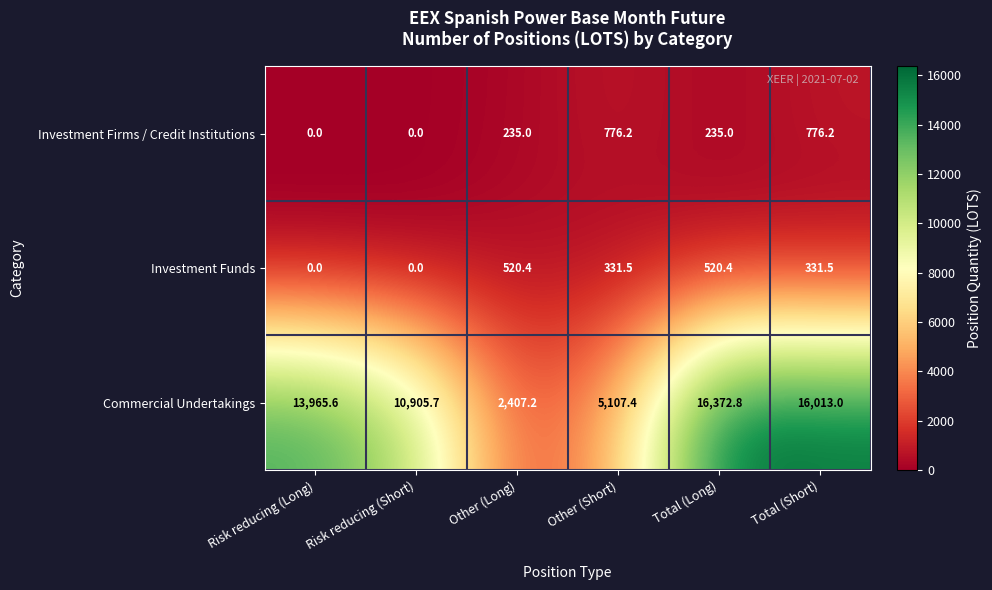

Is it true that Investment Funds equals 485.4 at Other (Short)?

False